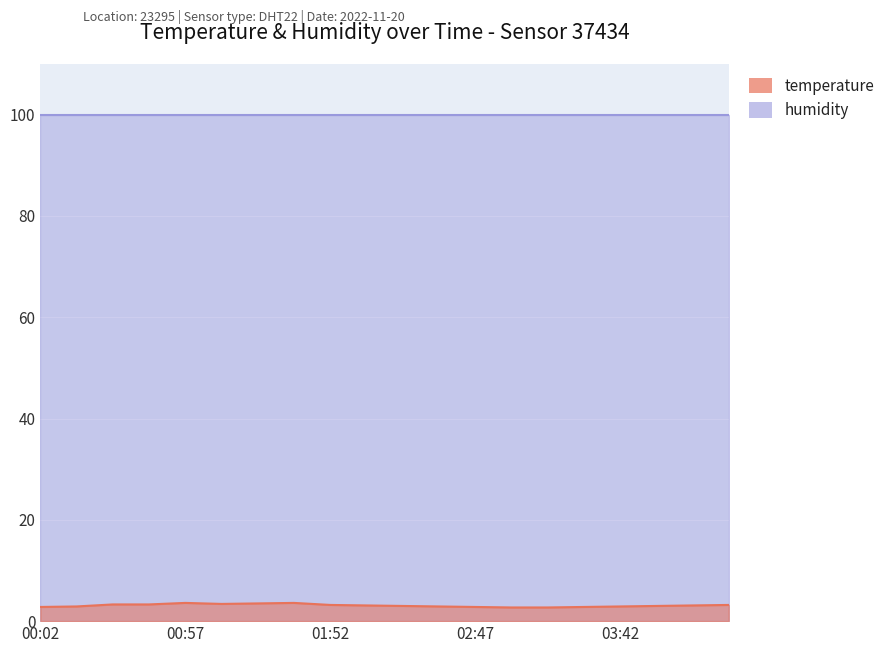

Where does the data first go above 3?

00:30